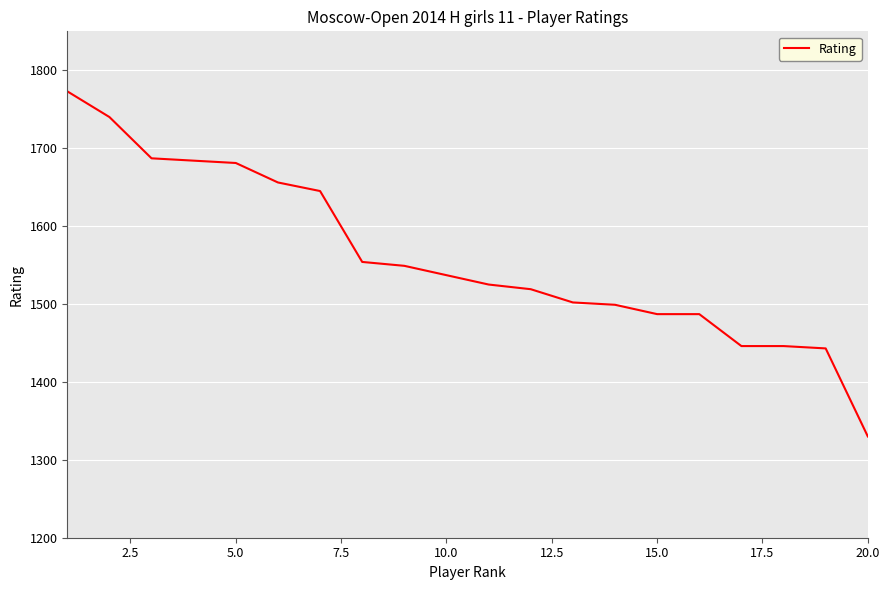

What is the smallest value displayed?

1330